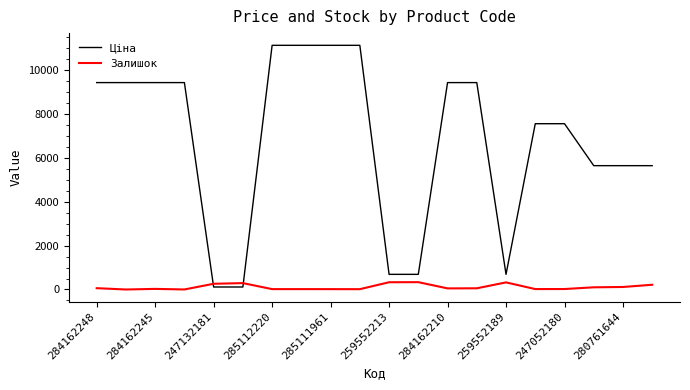

Which series has the largest total across all categories?

Ціна